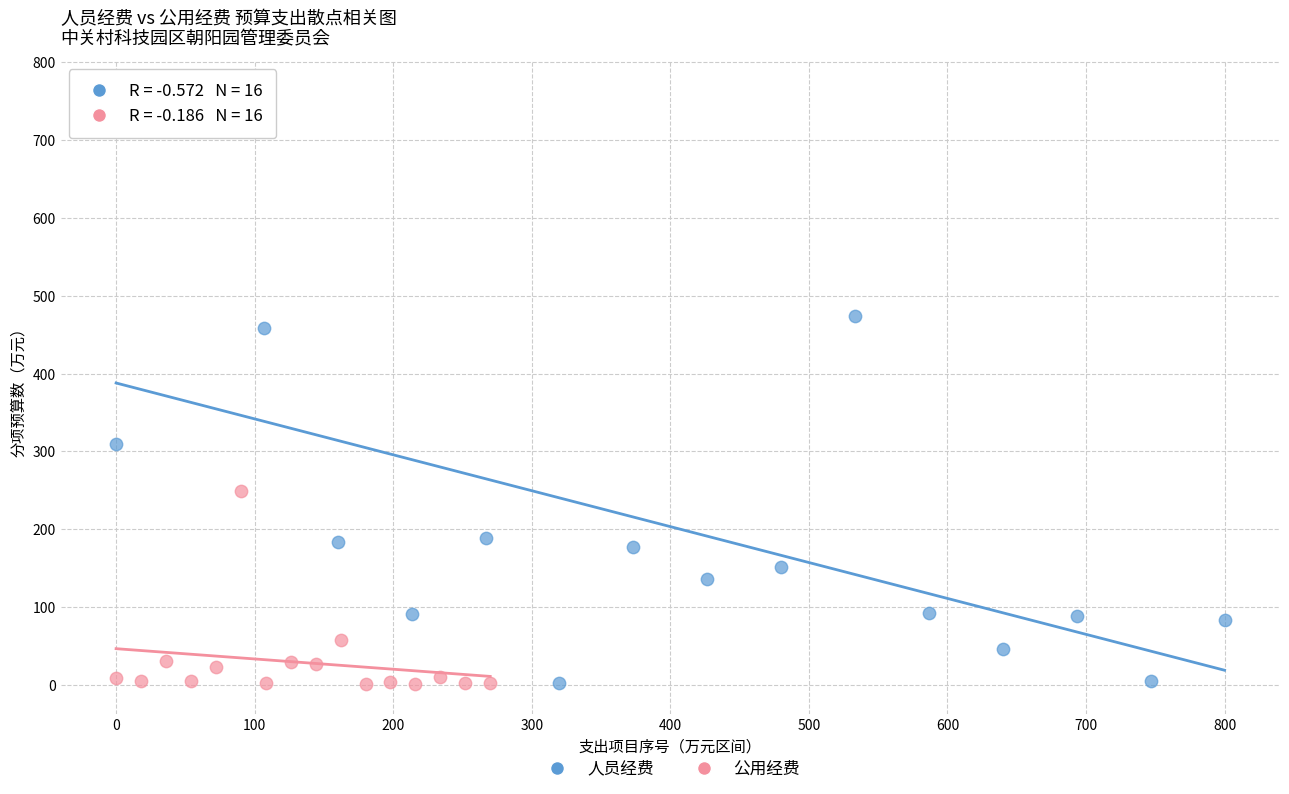

Which series has the widest spread of Y values?

人员经费